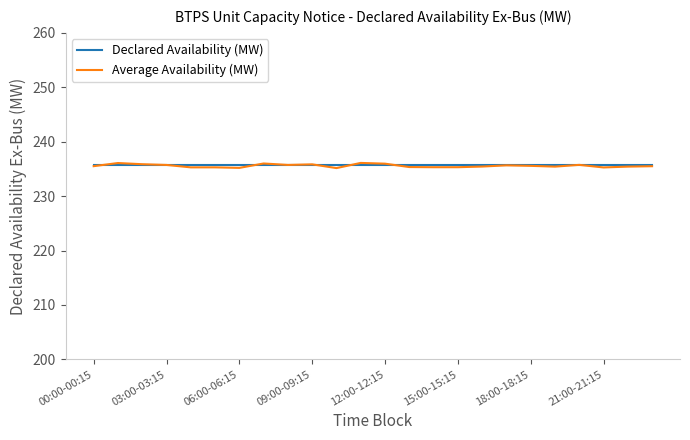

What is the greatest value displayed?

236.1